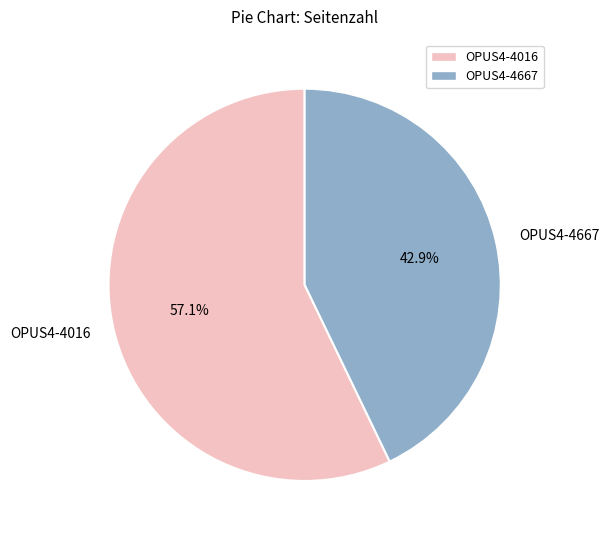

Count the number of slices in the pie.

2